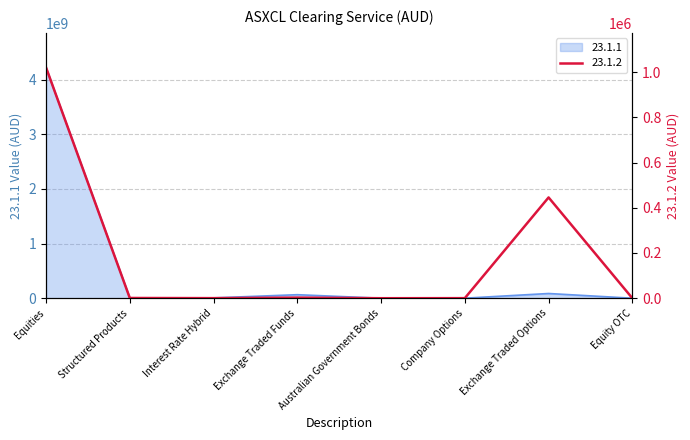

What is the difference between the highest and lowest values at Exchange Traded Funds?

64432281.0